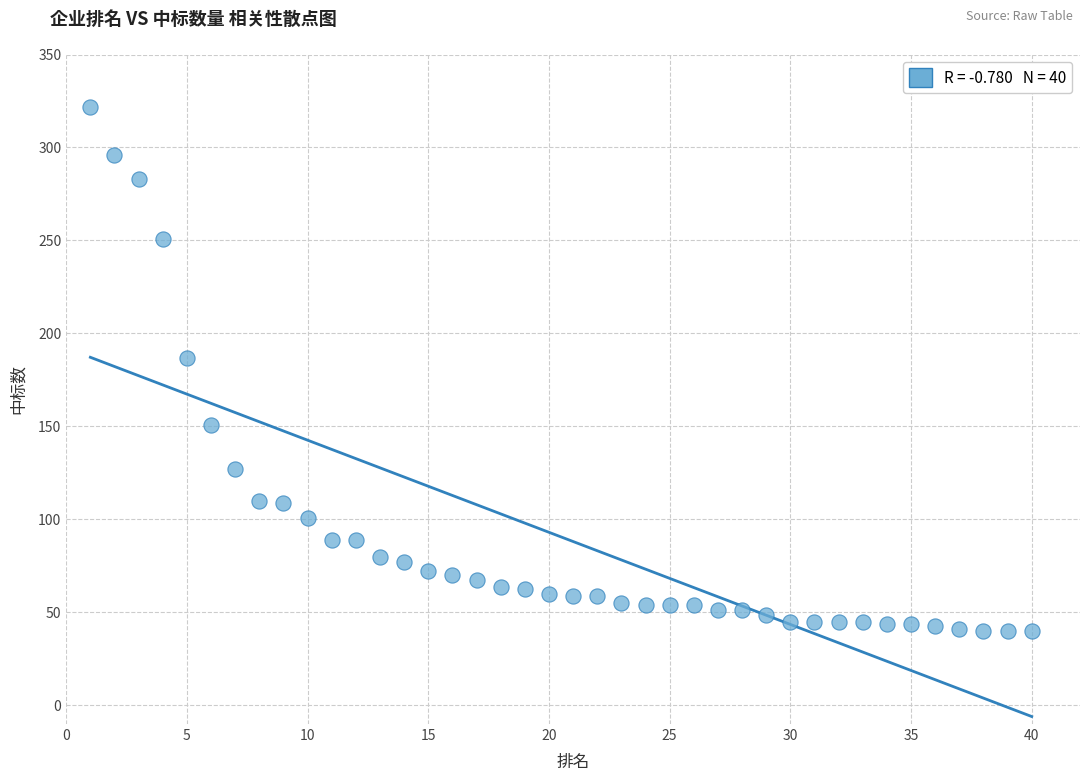

What Y value in the scatter plot is closest to 181?

187.0